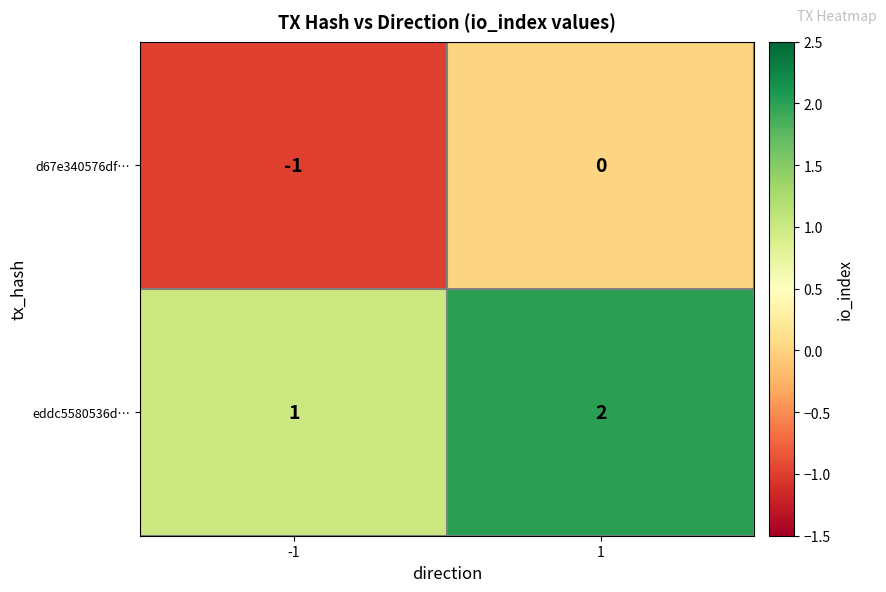

What is the sum of all eddc5580536d… values?

3